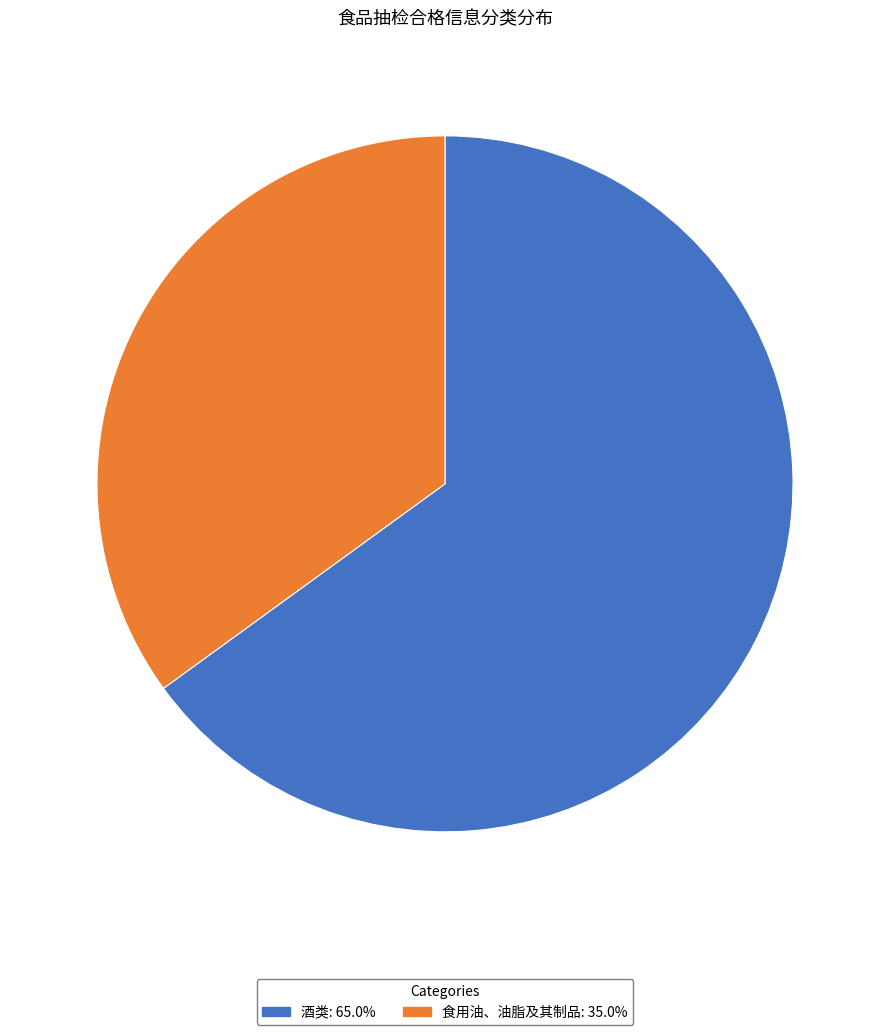

Count the number of slices in the pie.

2